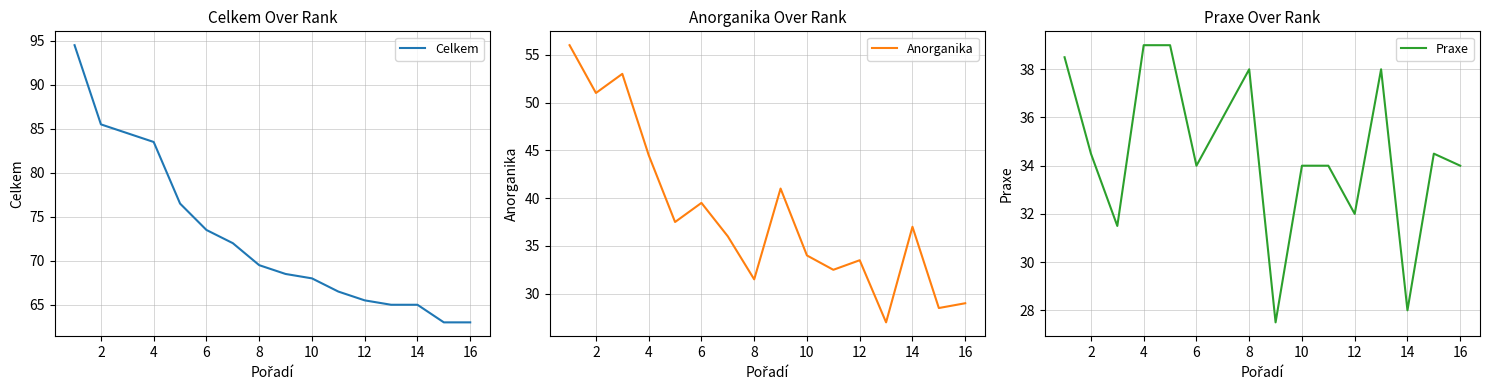

How many interior local valleys does the Anorganika series have?

6